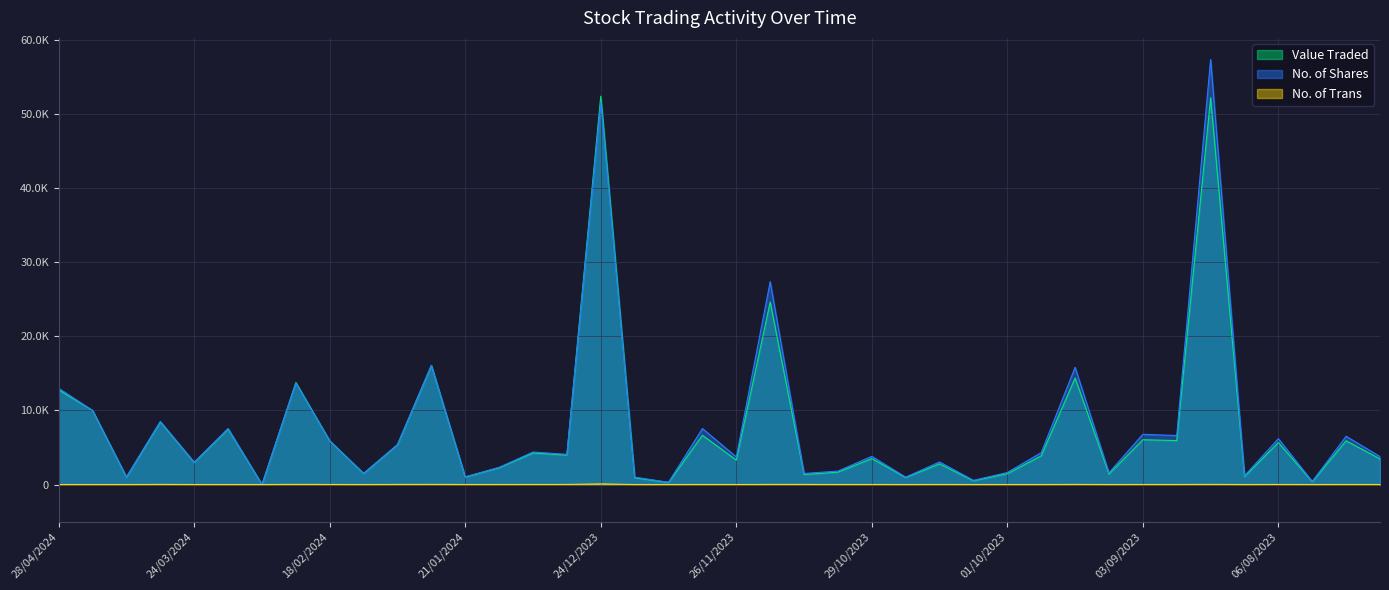

Read the Value Traded value at 05/11/2023.

1672